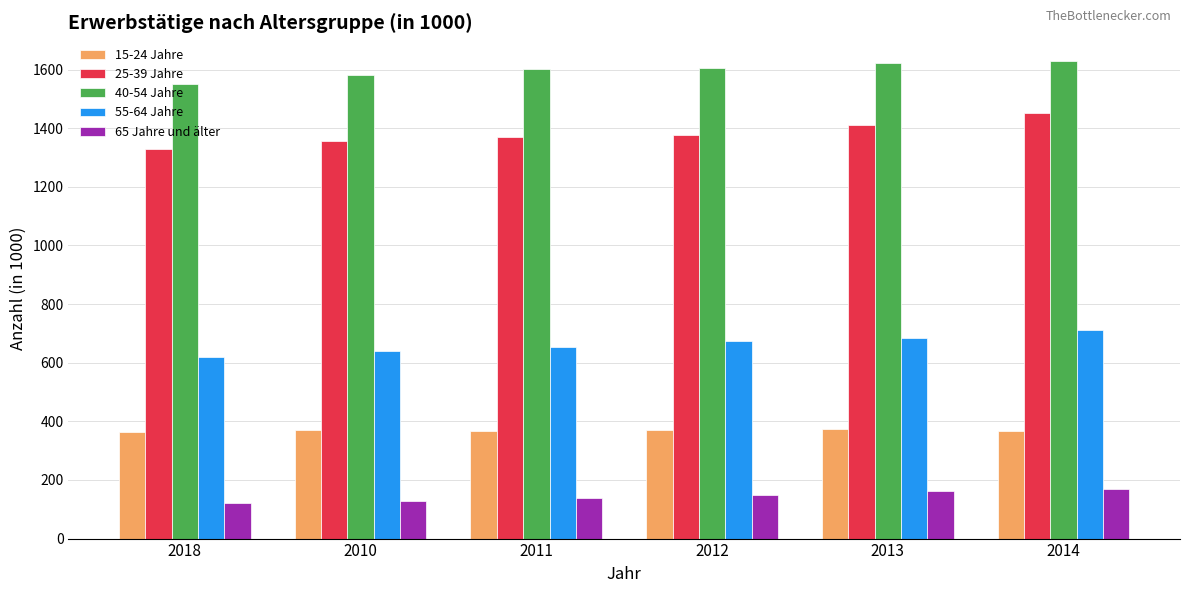

List the series in order of their peak value, highest first.

40-54 Jahre, 25-39 Jahre, 55-64 Jahre, 15-24 Jahre, 65 Jahre und älter